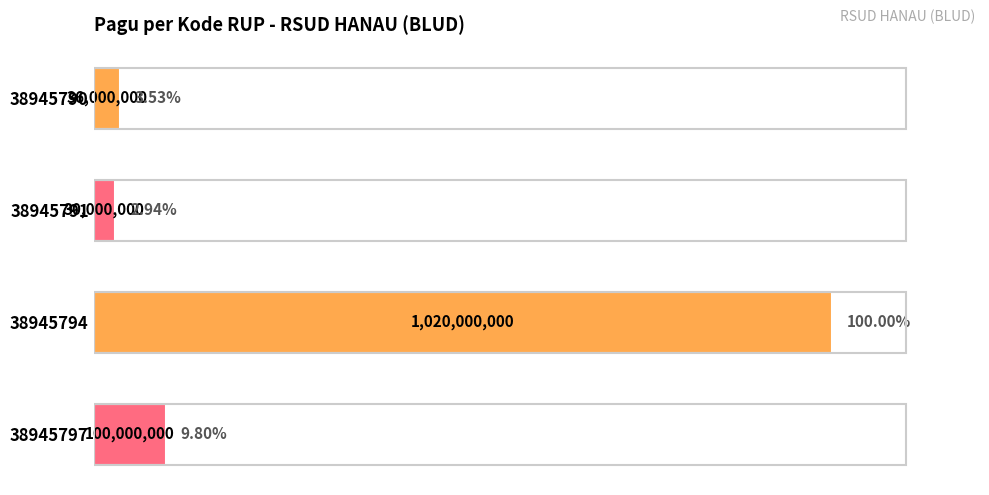

What is the average value?

296500000